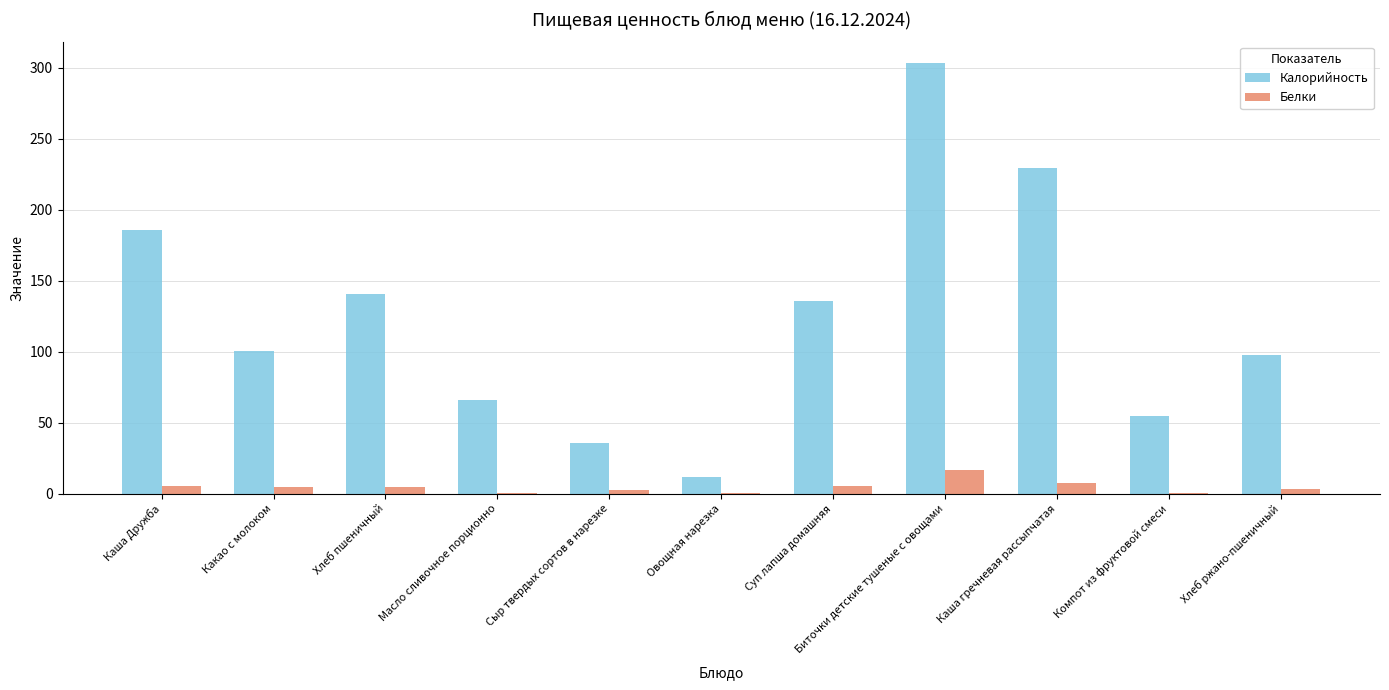

What is the maximum value shown in the chart?

303.4